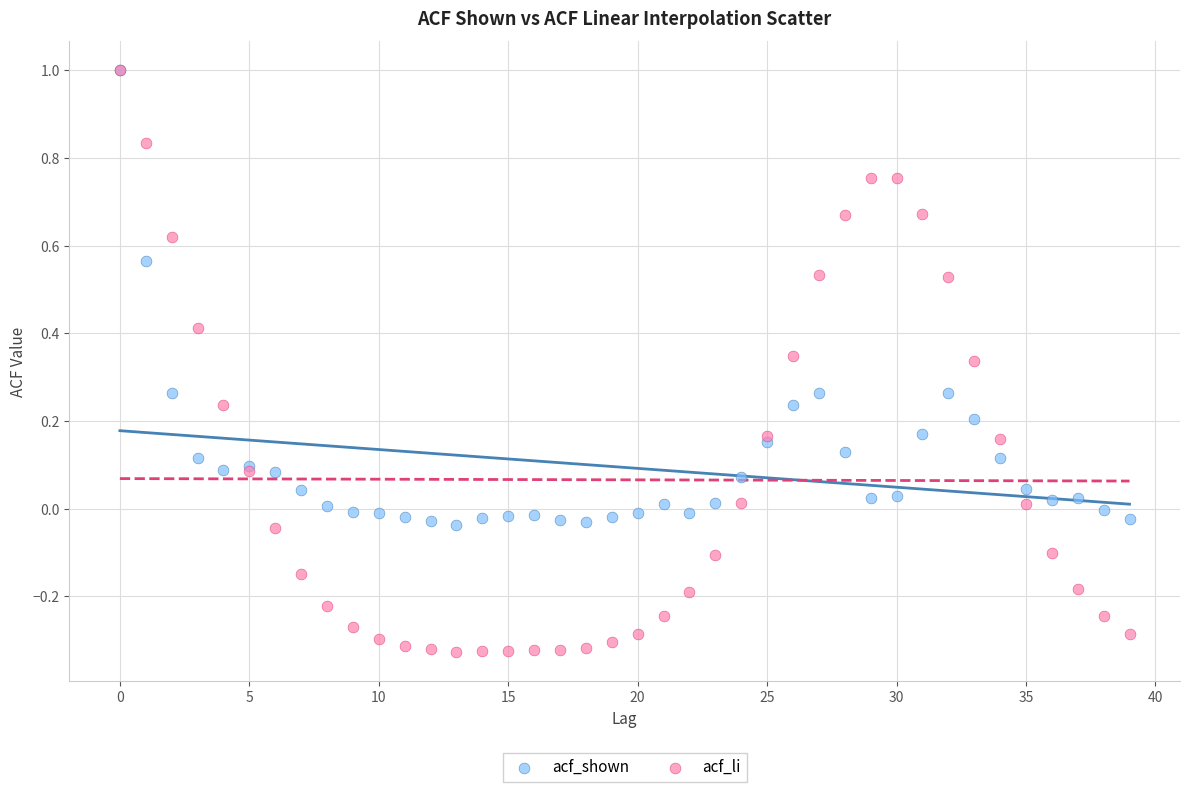

Which series has the widest spread of Y values?

acf_li